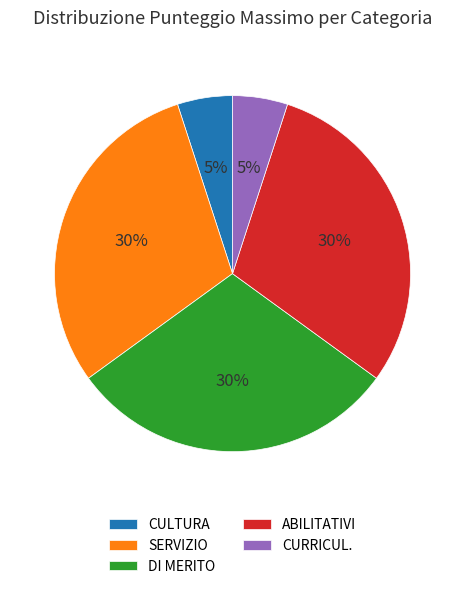

What is the ratio of the value at SERVIZIO to the value at DI MERITO?

1.0